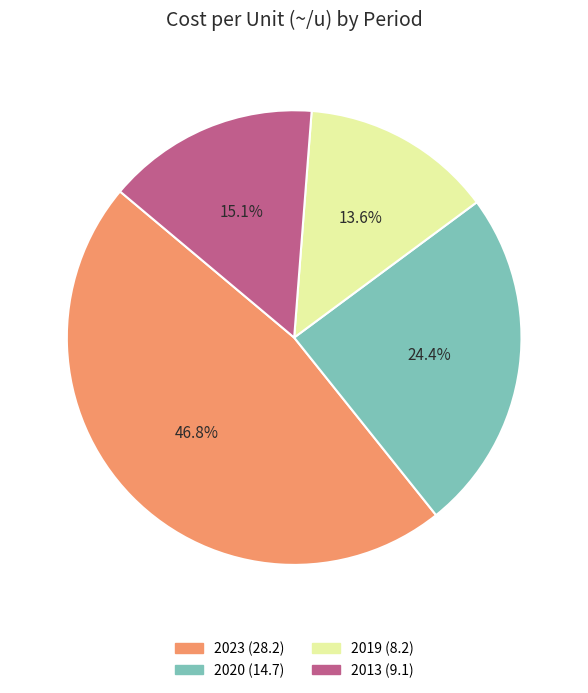

Is there a majority slice in this chart?

No